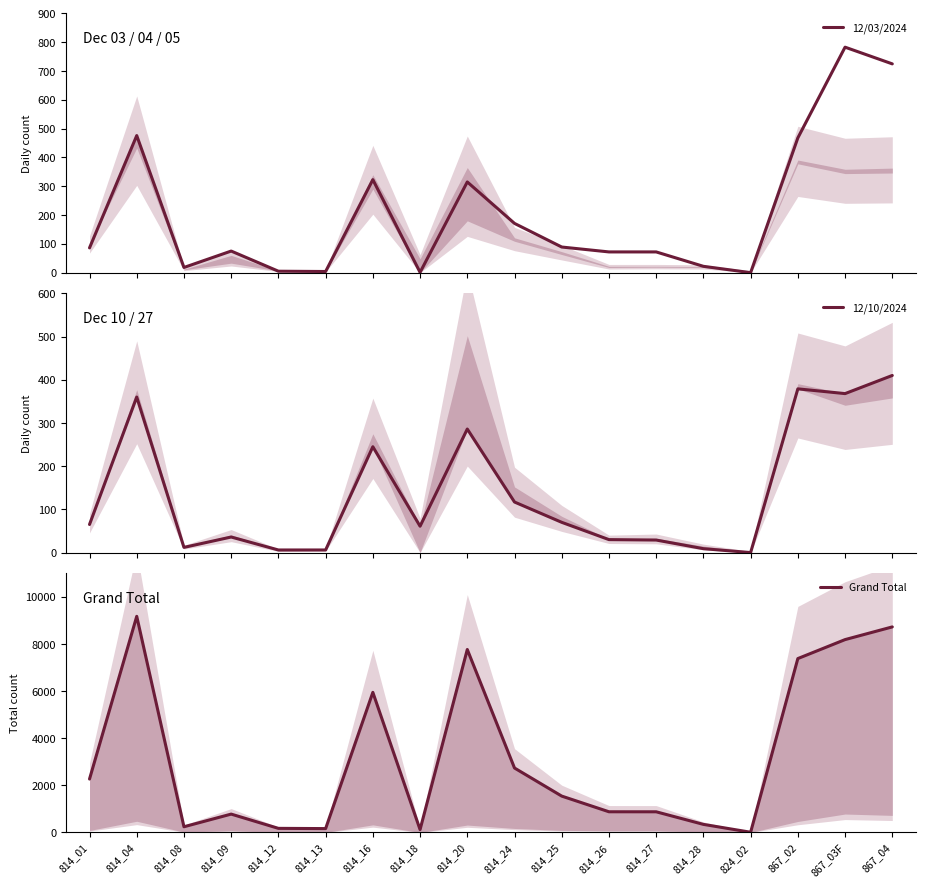

At how many categories does at least one series exceed 225?

14